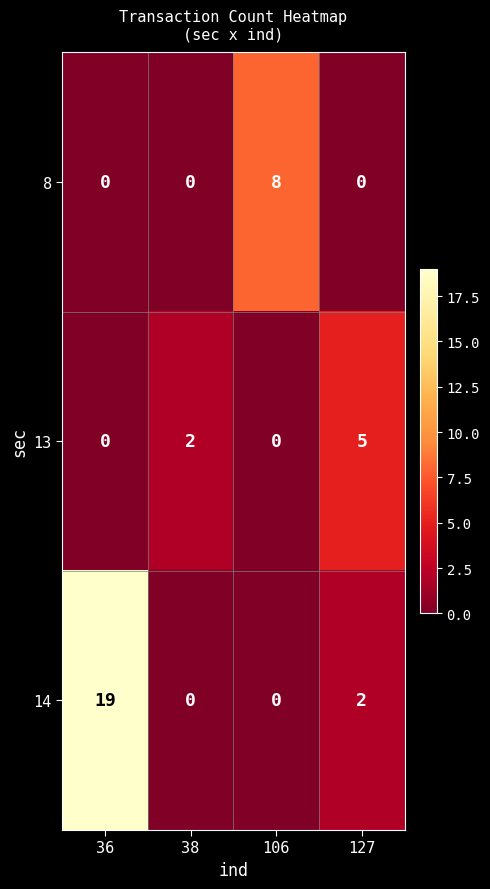

What is the average value of the 14 series?

5